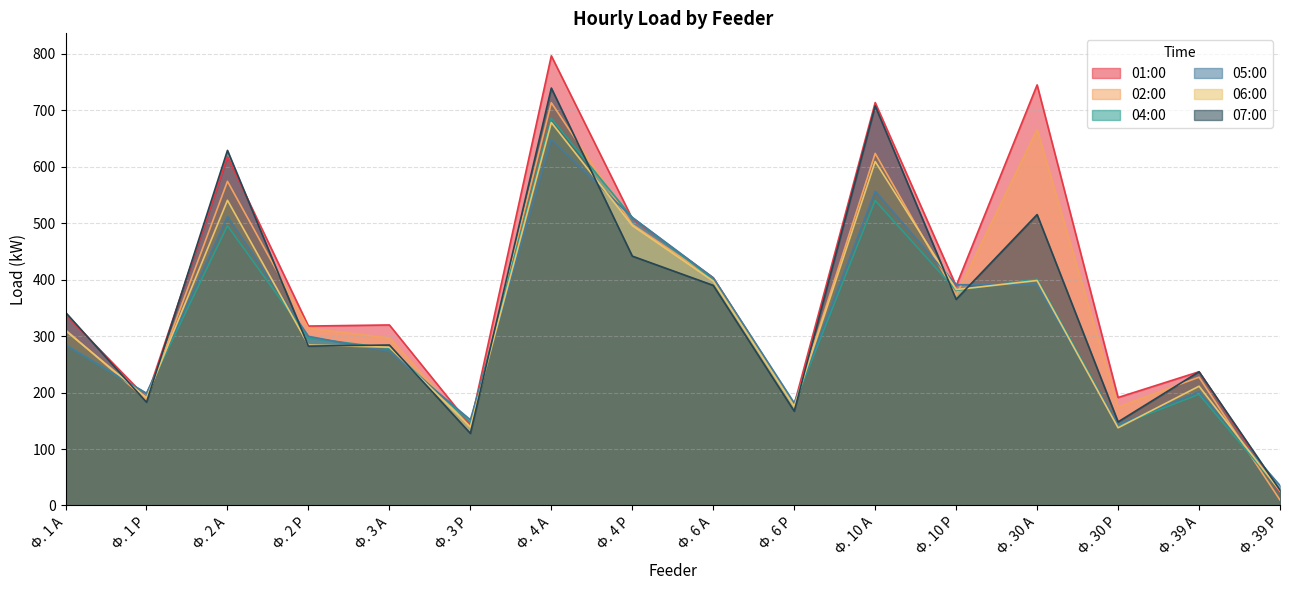

At which category does the chart reach its peak across all series?

Ф. 4 А